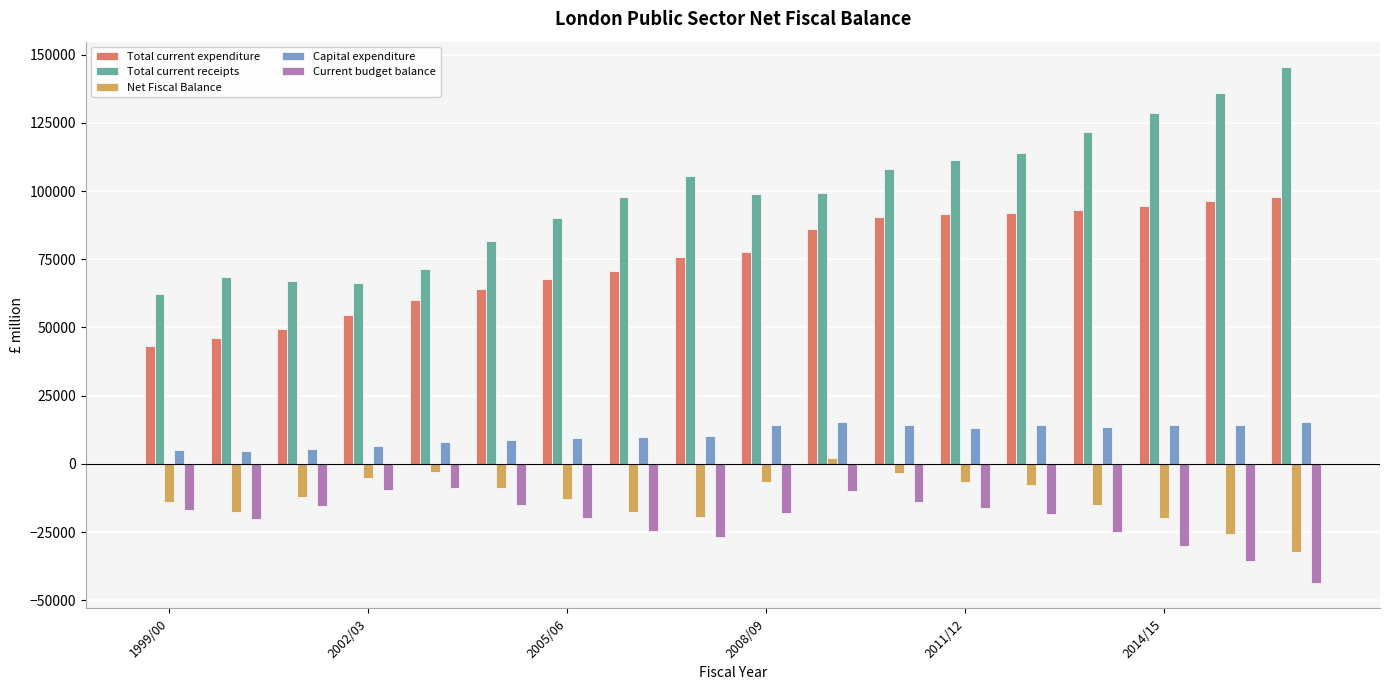

What is the average value of the Capital expenditure series?

10897